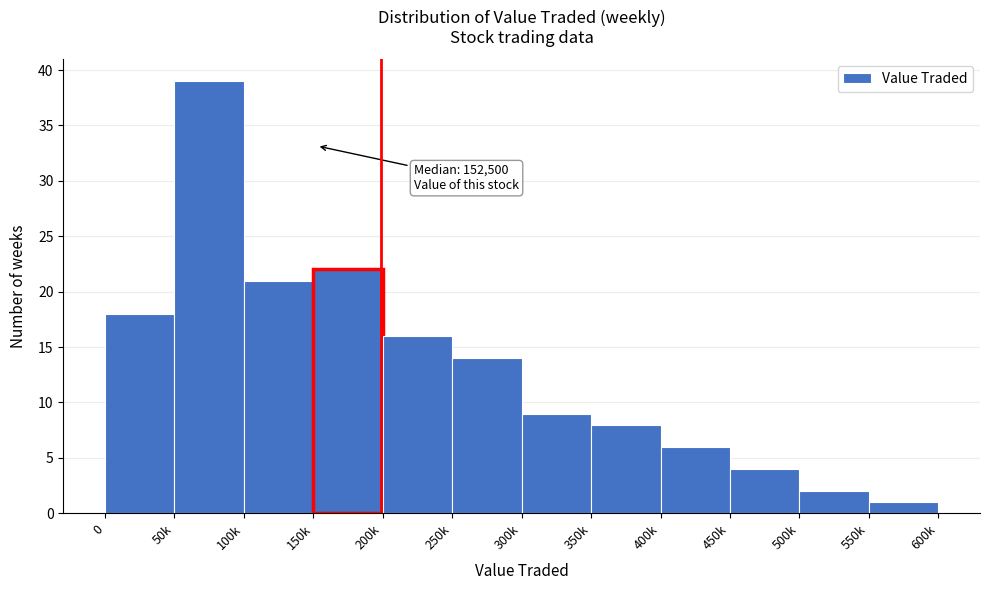

Reading right to left, what are all the values shown in this chart?

1	2	4	6	8	9	14	16	22	21	39	18